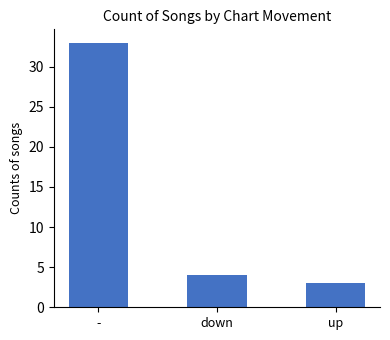

What is the greatest value displayed?

33